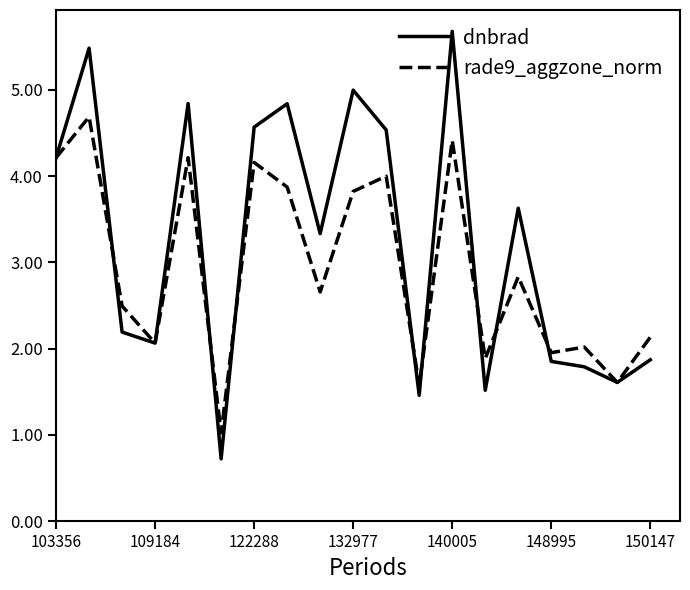

Rank the series by their average value, from lowest to highest.

rade9_aggzone_norm, dnbrad